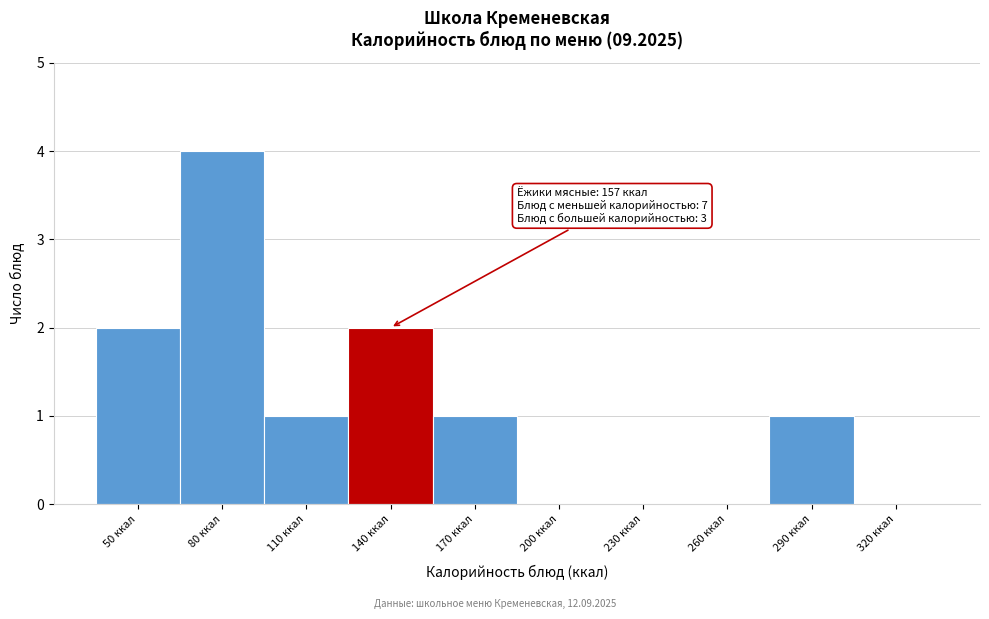

Reading right to left, list all the values displayed in this chart.

320 ккал=0	290 ккал=1	260 ккал=0	230 ккал=0	200 ккал=0	170 ккал=1	140 ккал=2	110 ккал=1	80 ккал=4	50 ккал=2